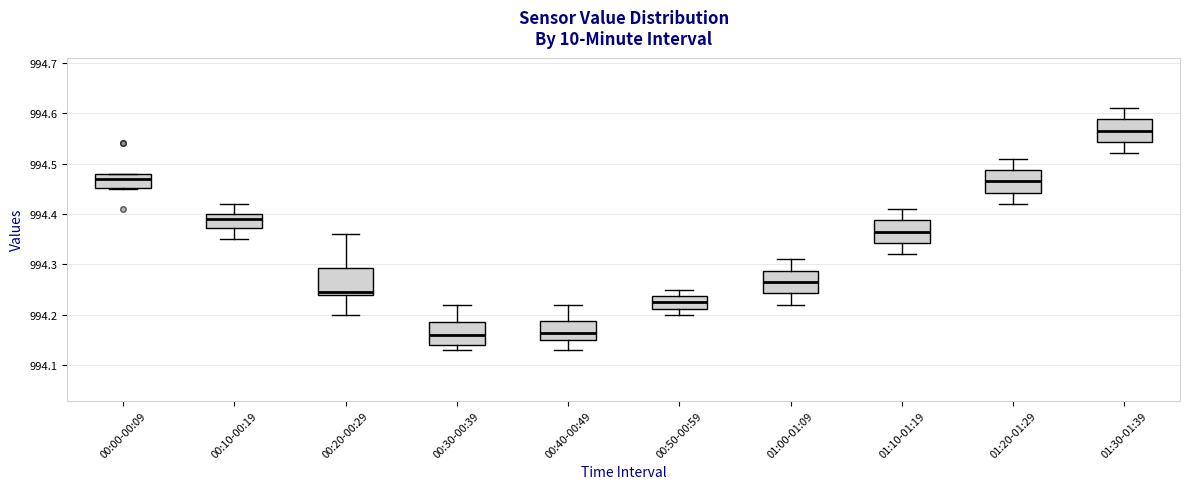

Which box's median line is the highest?

01:30-01:39